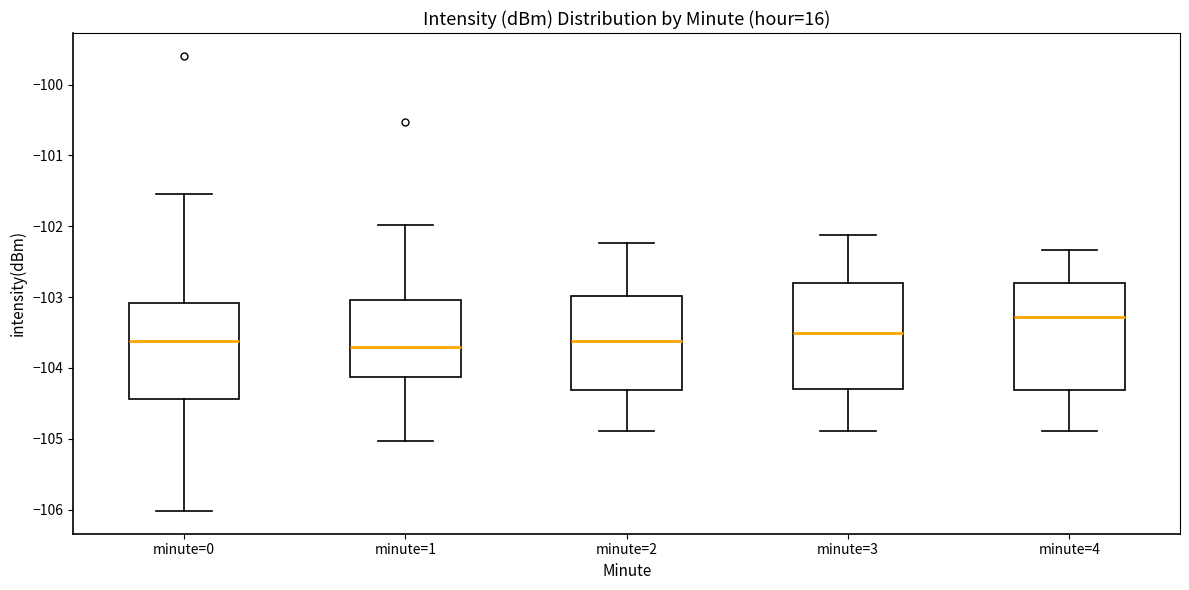

Where does the upper whisker of the box for minute=4 end on the y-axis? The values are not printed on the chart, so give them approximately, as read against the axis.

-102.3